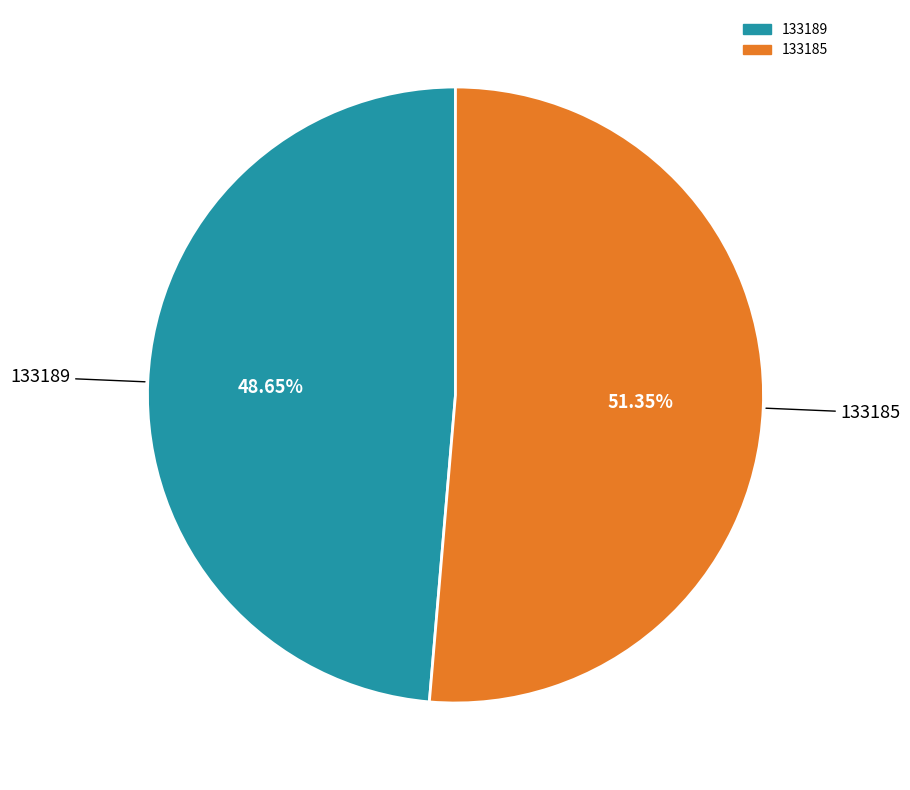

True or false: 133189 accounts for 5% of the total.

False